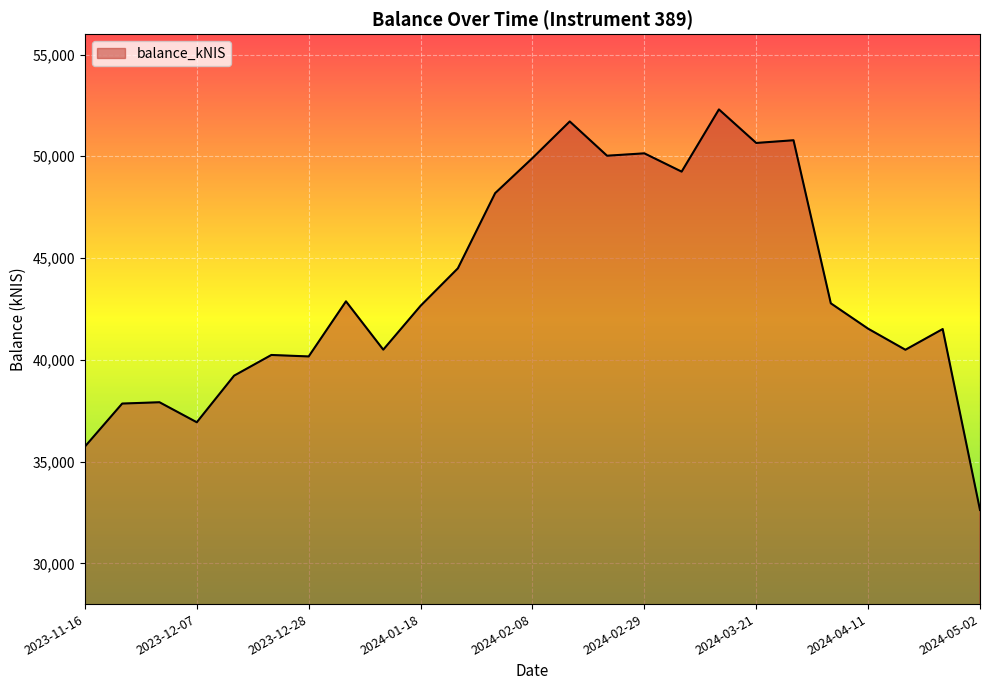

What is the maximum value shown in the chart?

52302.6